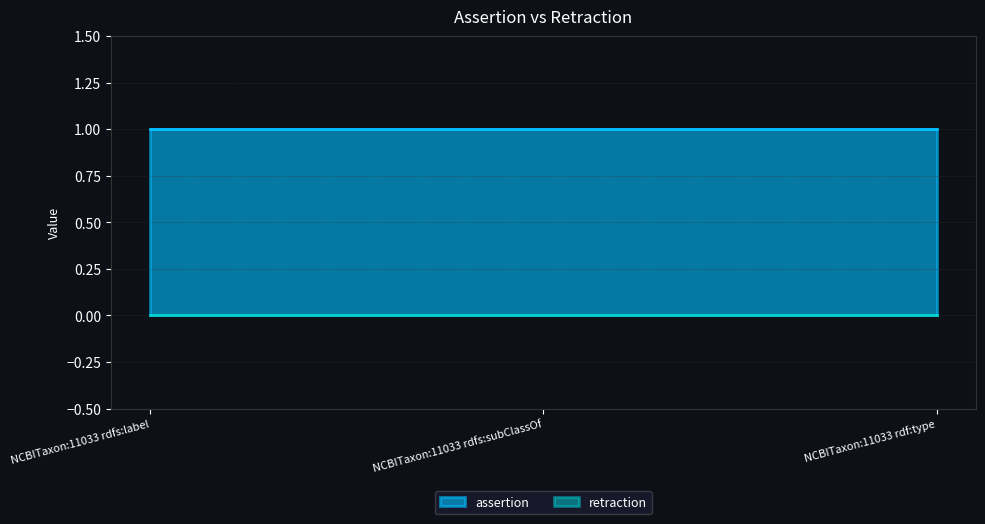

Which has a higher value, NCBITaxon:11033 rdfs:label or NCBITaxon:11033 rdfs:subClassOf?

NCBITaxon:11033 rdfs:label